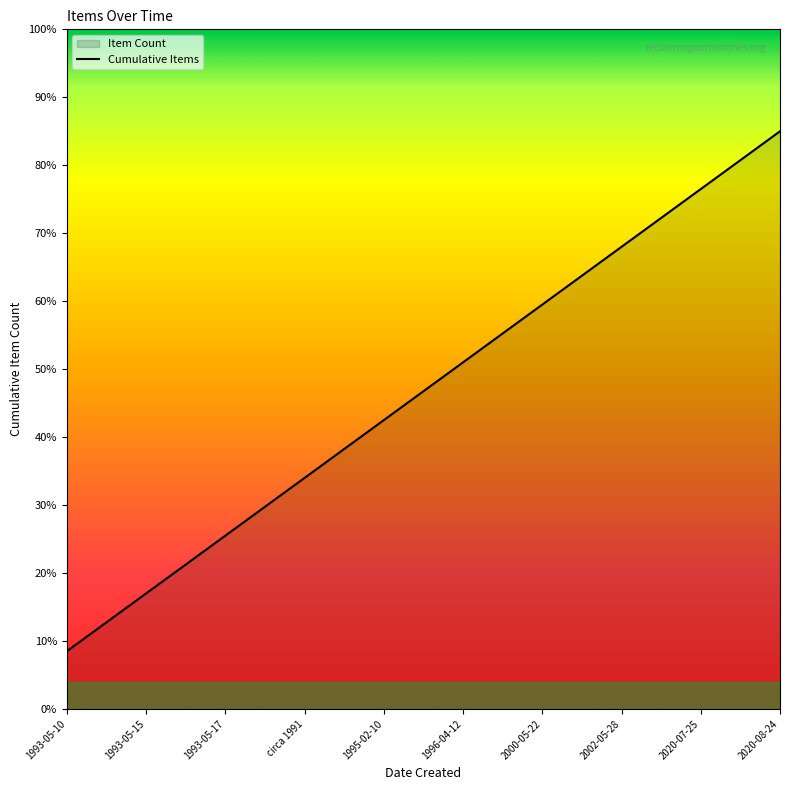

What is the value of the 4th point from the left?

34.0